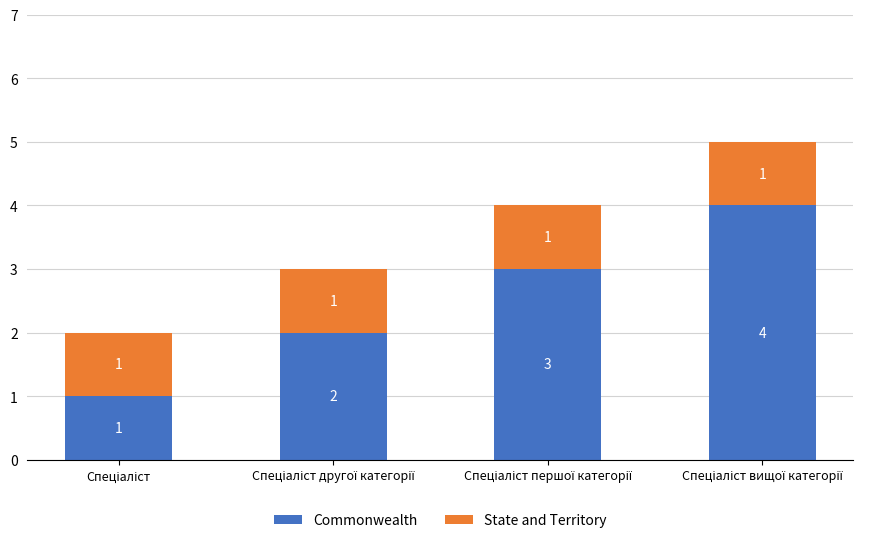

What is the difference between the maximum and minimum values in the Commonwealth series?

3